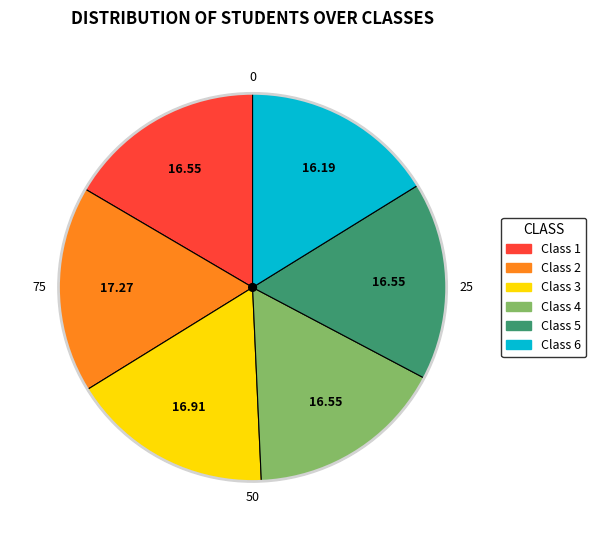

Is there a majority slice in this chart?

No